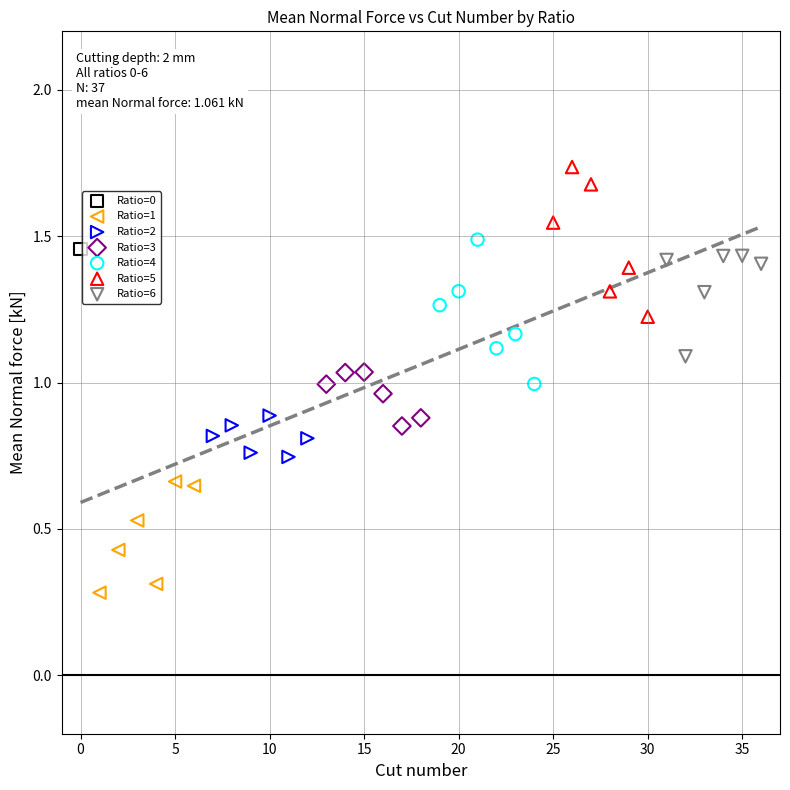

What are all the series names shown in the legend?

Ratio=0, Ratio=1, Ratio=2, Ratio=3, Ratio=4, Ratio=5, Ratio=6